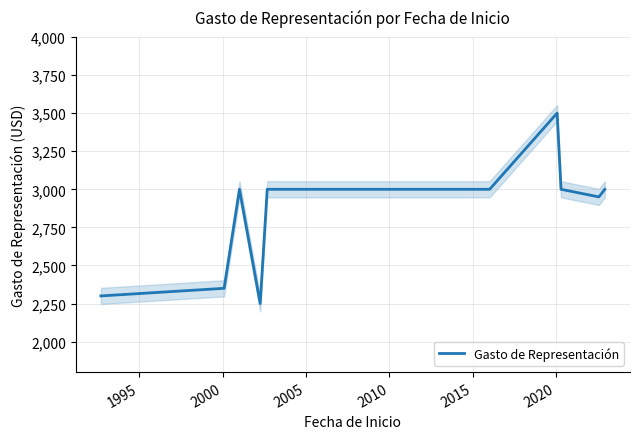

What is the maximum value for Gasto de Representación?

3500